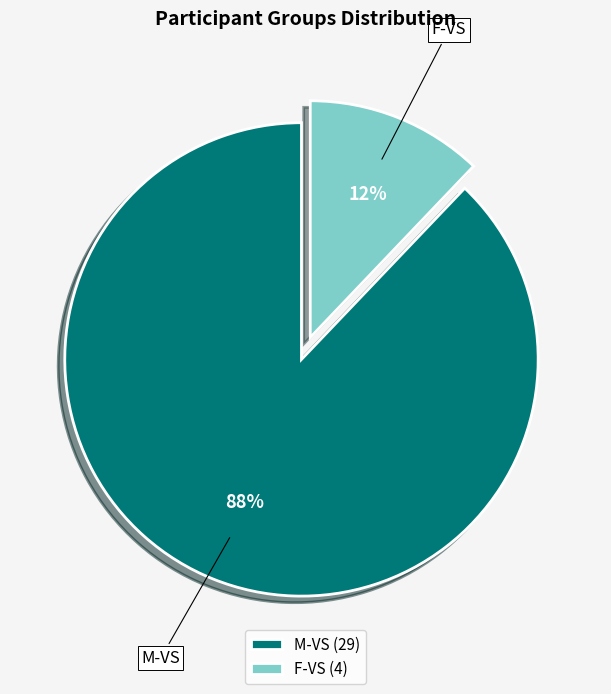

Which has a higher value, F-VS or M-VS?

M-VS